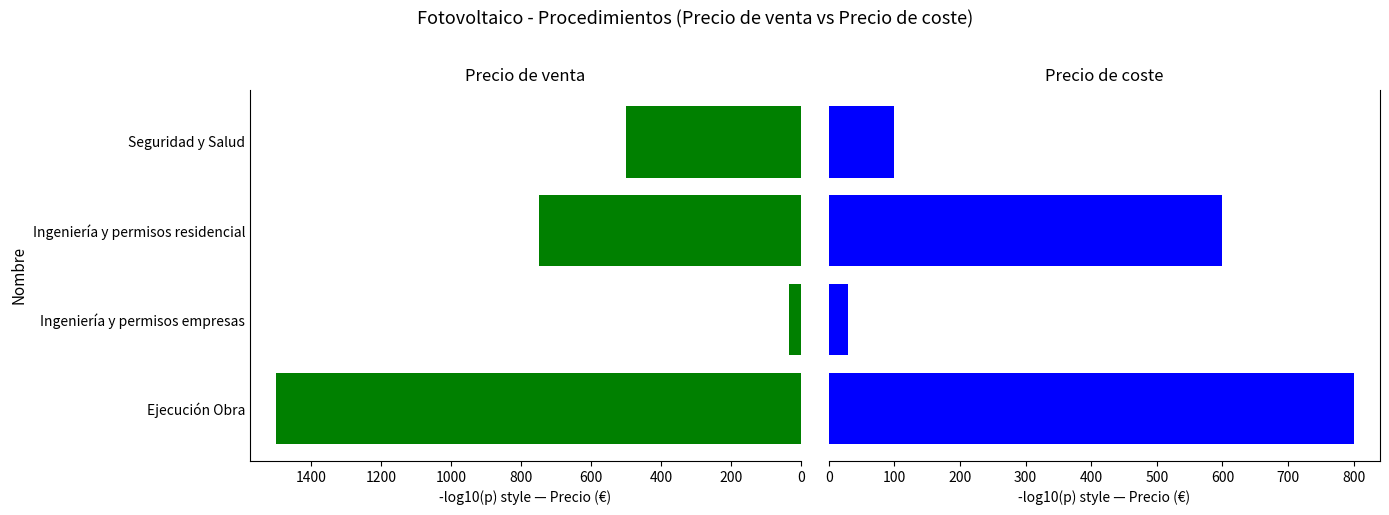

How many categories are shown in the chart?

4